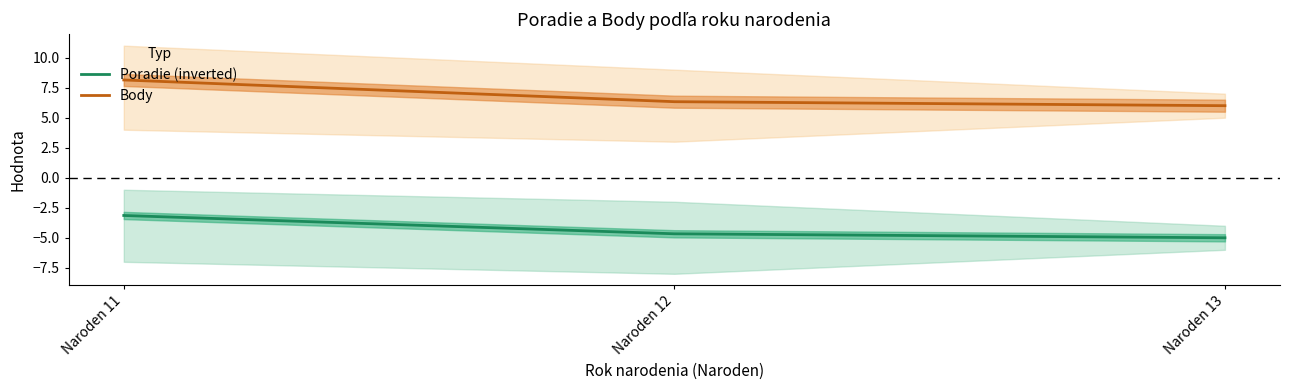

What is the value of the Poradie (inverted) point at the 3rd from the left?

-5.0